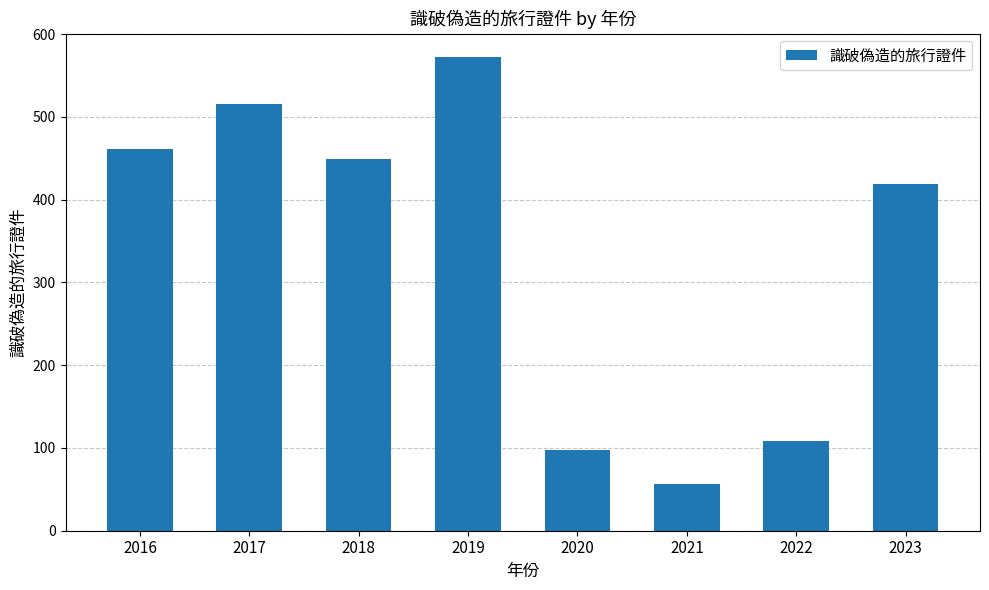

Read the value at 2016.

461